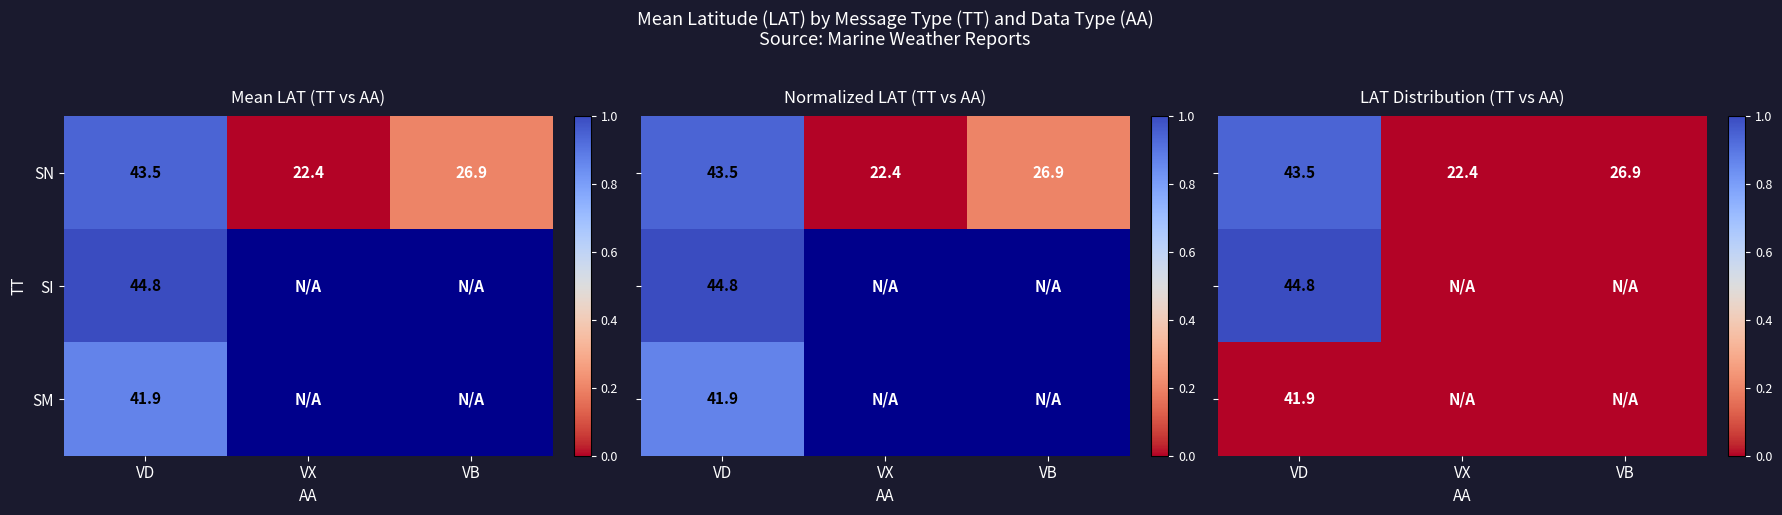

Which series changed the most between VX and VB?

SN